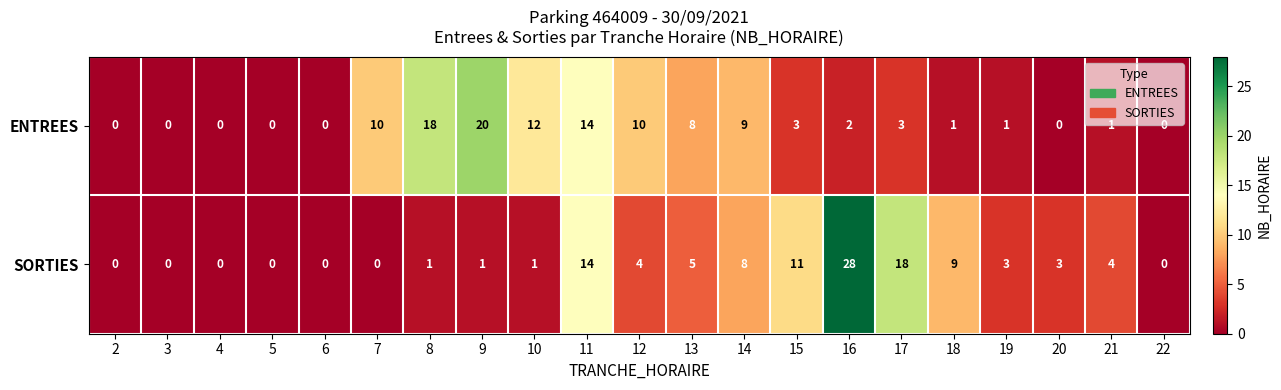

Which series has the largest range (max minus min)?

SORTIES